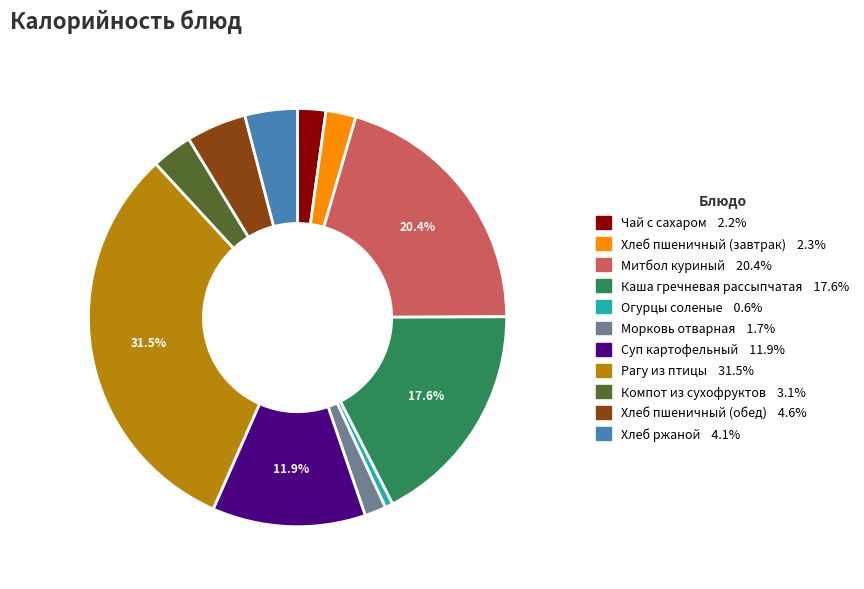

Which category has the smallest portion of the pie?

Огурцы соленые